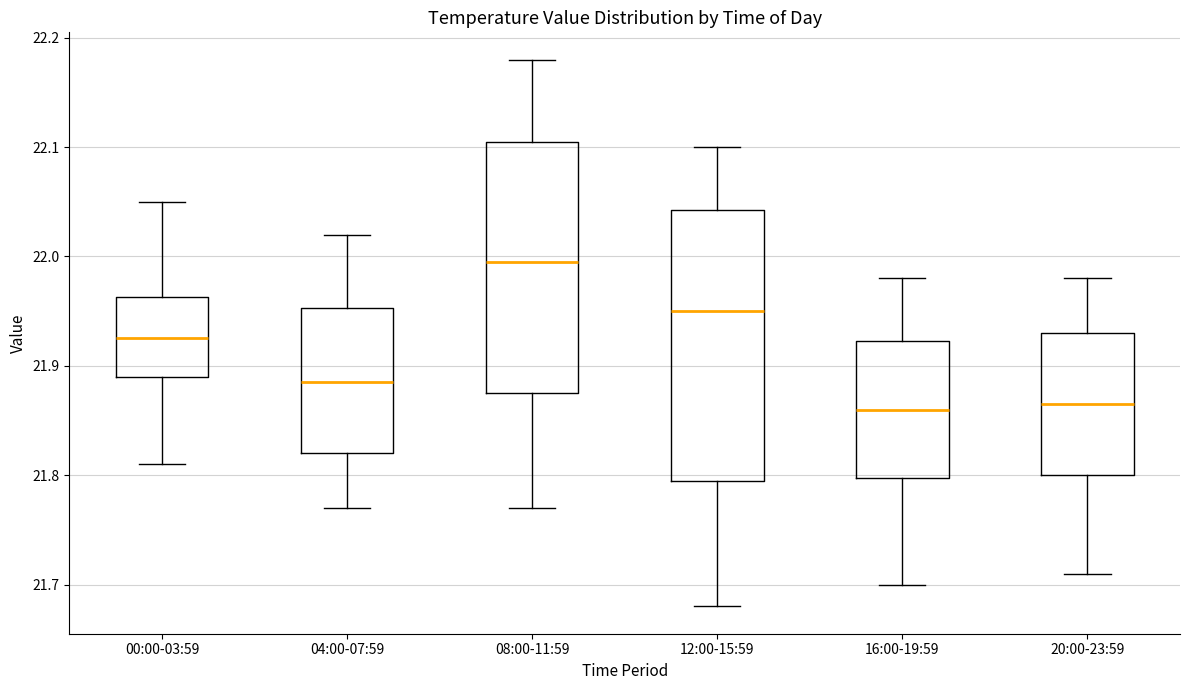

Which box's median line is the highest?

08:00-11:59